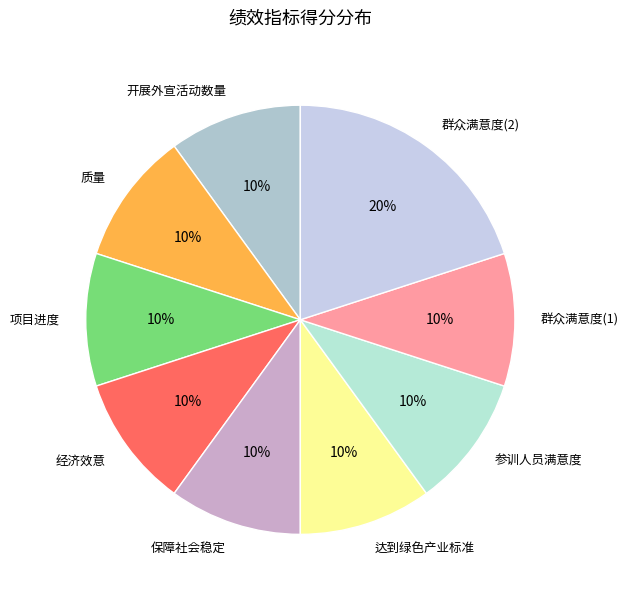

The 群众满意度(2) slice represents 26% of the pie. True or false?

False